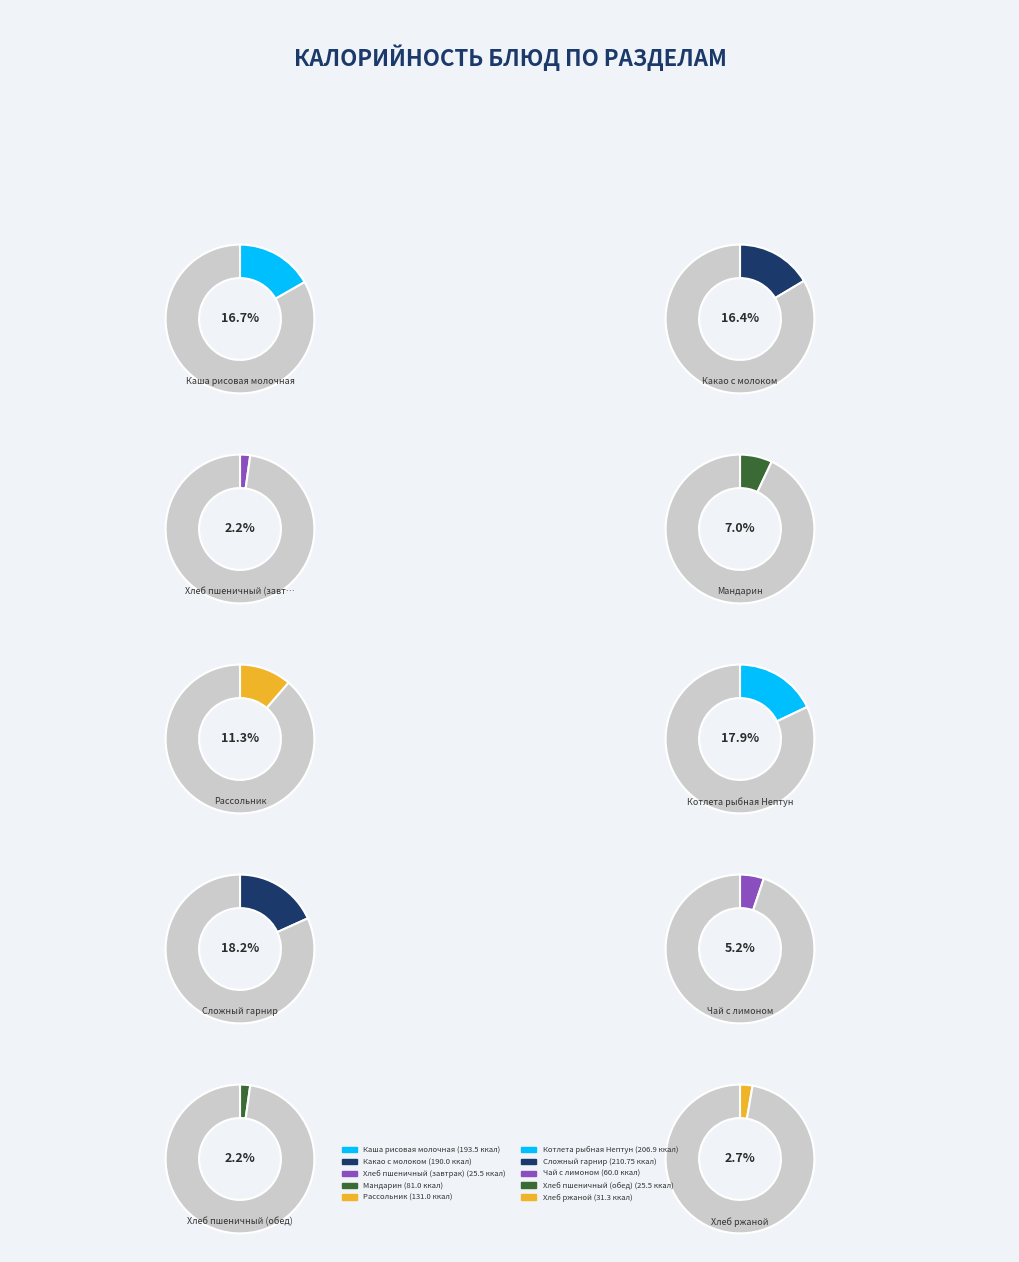

Is the sum of Хлеб ржаной and Рассольник greater than half?

No